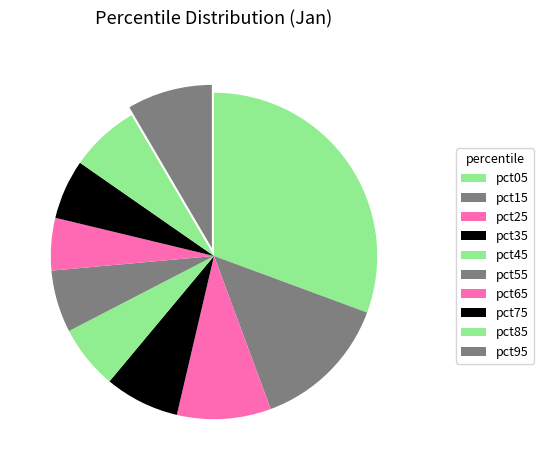

What percentage is the pct15 slice, to the nearest percent?

14%